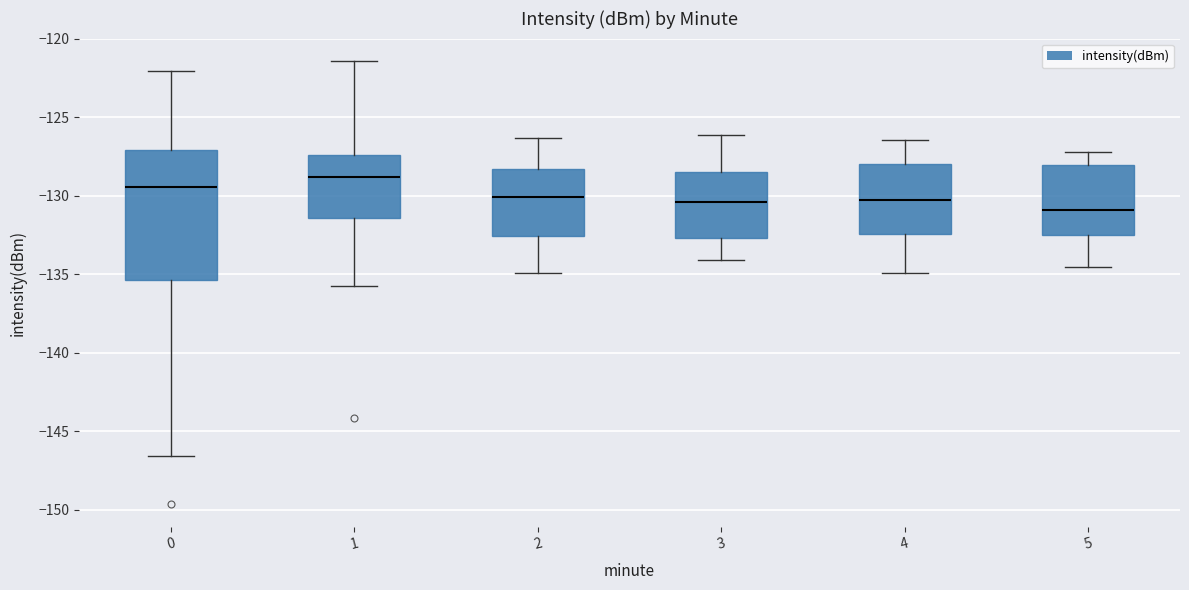

Where does the lower whisker of the box at x = 3 end on the y-axis? The values are not printed on the chart, so give them approximately, as read against the axis.

-134.0